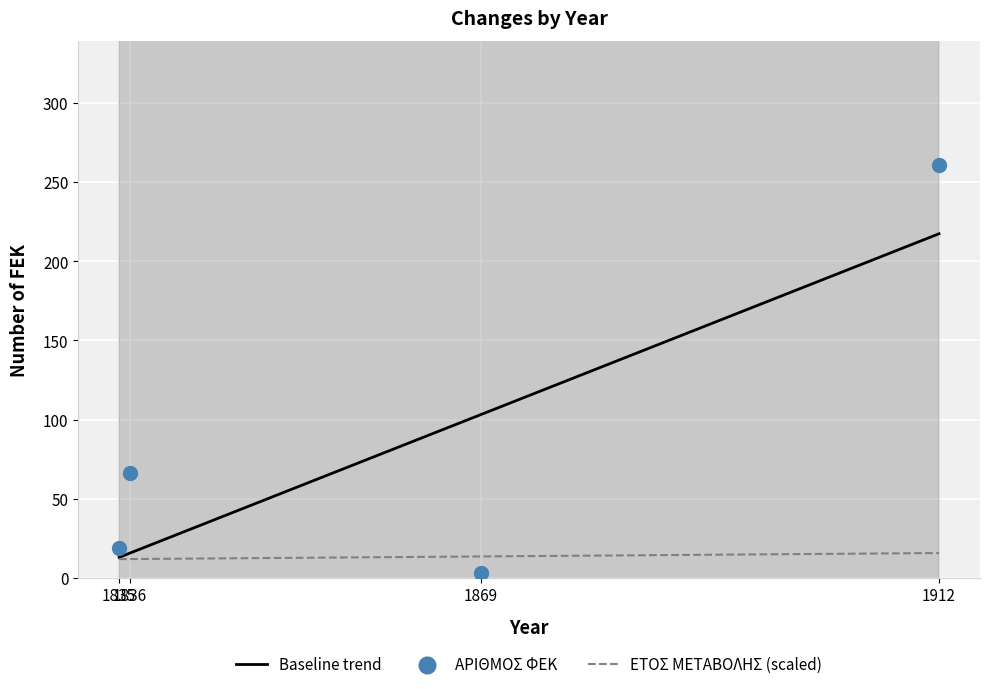

At how many categories does at least one series exceed 17?

3